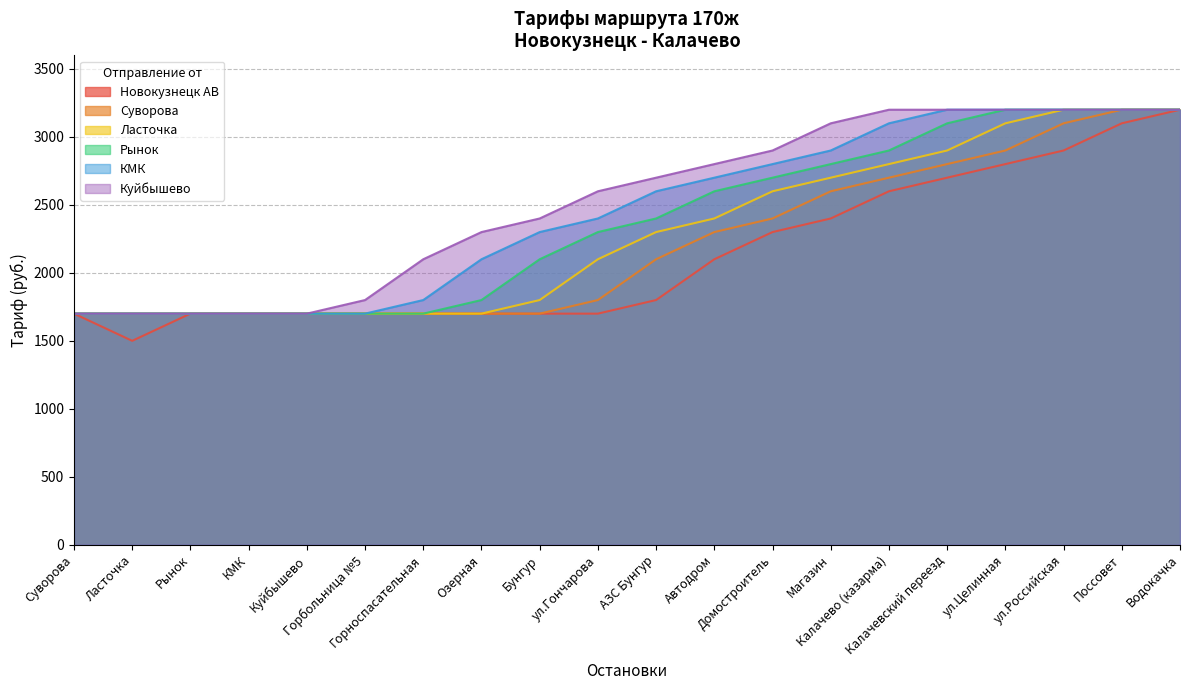

At which label is Рынок closest to 2450?

АЗС Бунгур